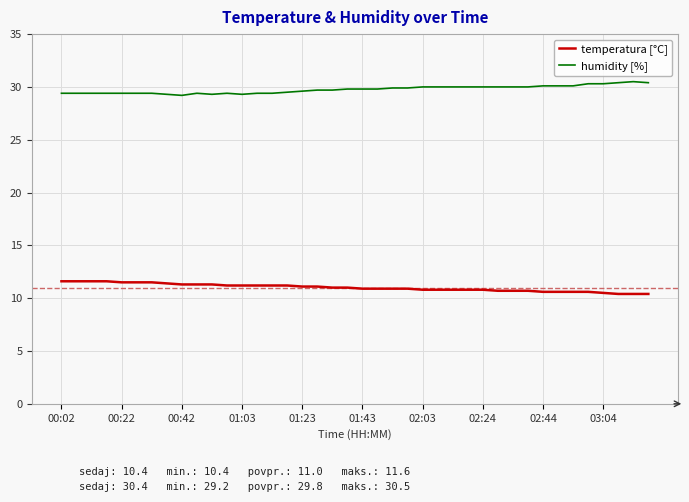

Rank the series by their average value, from highest to lowest.

humidity [%], temperatura [°C]